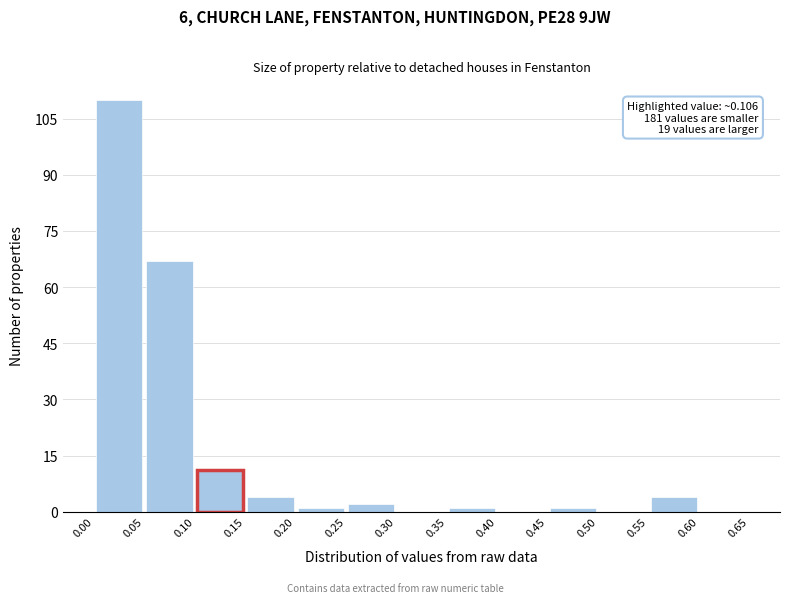

Which range on the x-axis has the tallest bar?

0.00 to 0.05